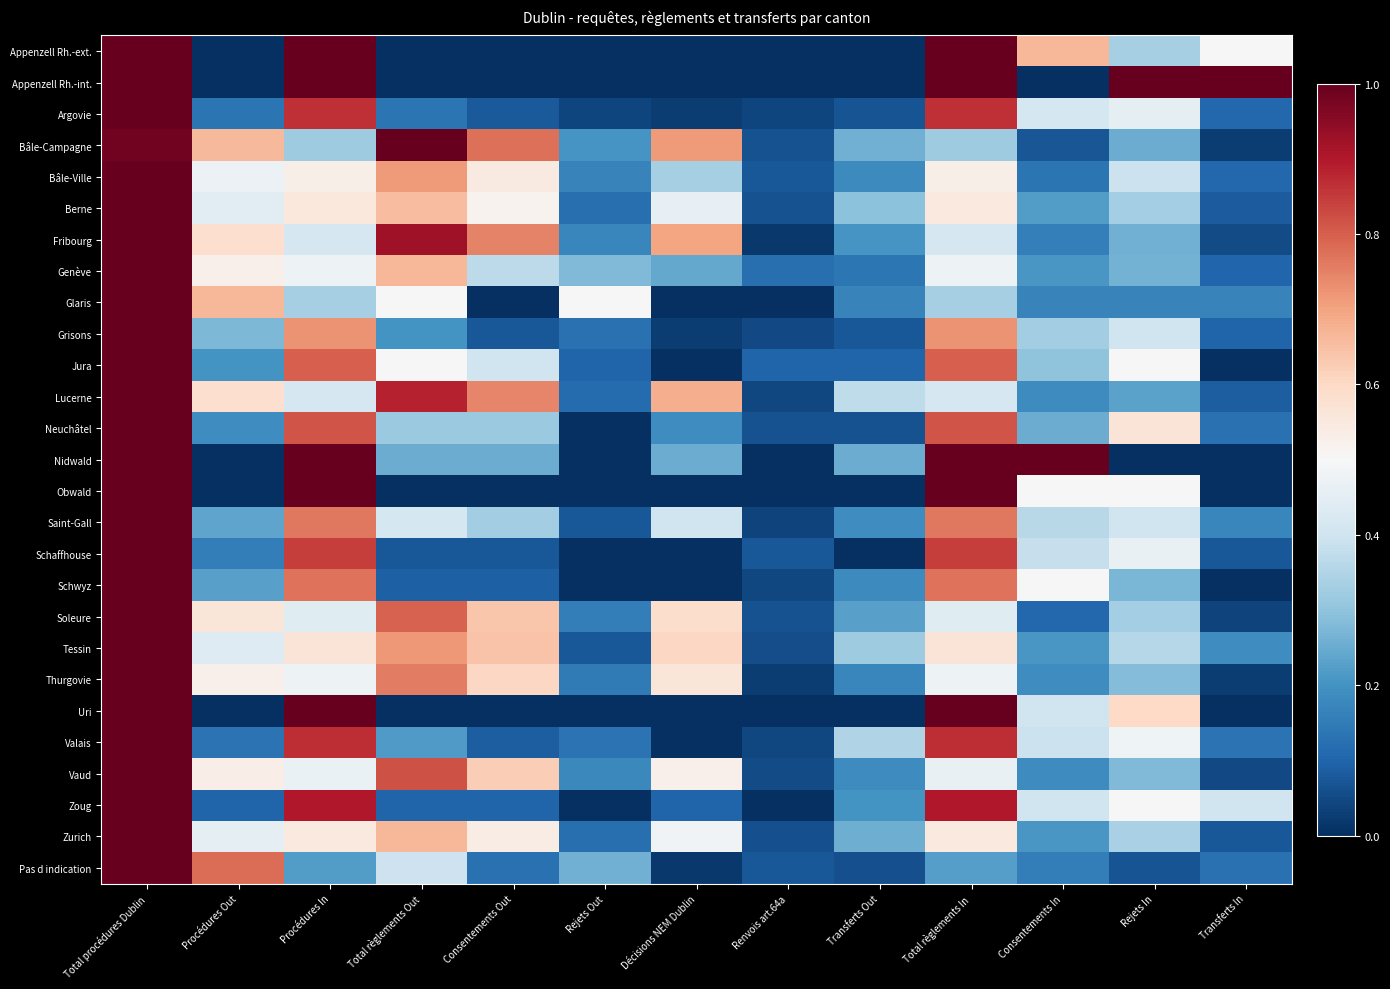

Rank the series by their maximum value, from lowest to highest.

Appenzell Rh.-ext., Appenzell Rh.-int., Argovie, Bâle-Campagne, Bâle-Ville, Berne, Fribourg, Genève, Glaris, Grisons, Jura, Lucerne, Neuchâtel, Nidwald, Obwald, Saint-Gall, Schaffhouse, Schwyz, Soleure, Tessin, Thurgovie, Uri, Valais, Vaud, Zoug, Zurich, Pas d indication